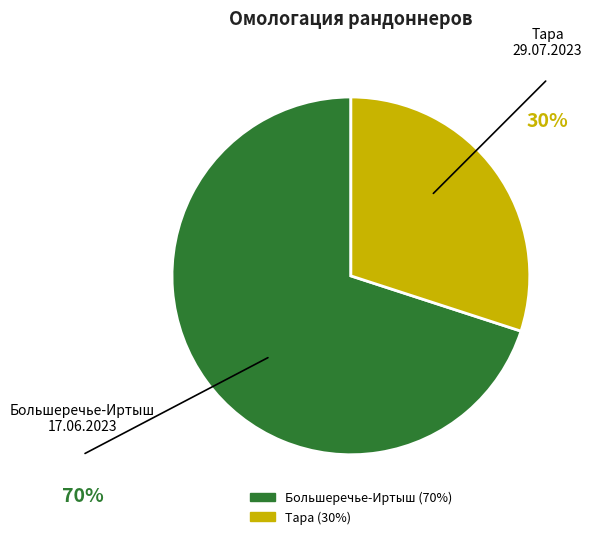

Does any single category account for the majority?

Yes